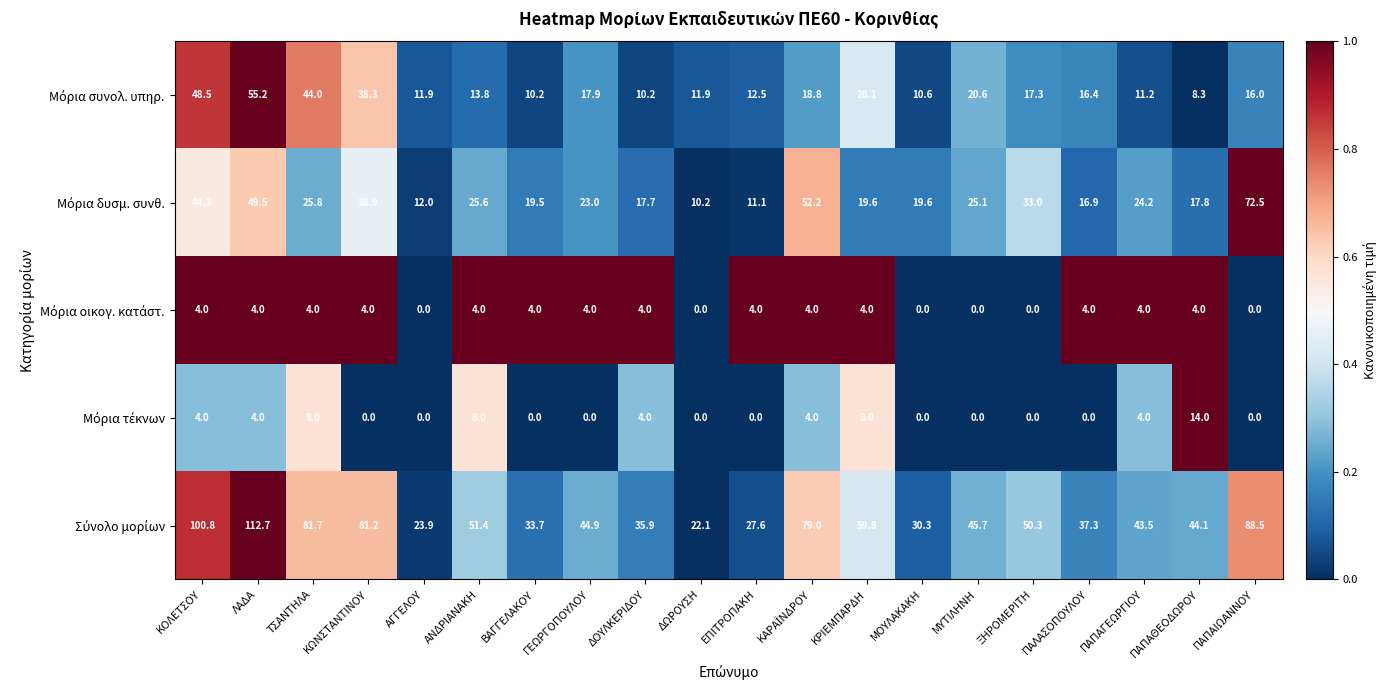

What is the spread (max minus min) of values at ΞΗΡΟΜΕΡΙΤΗ?

50.3